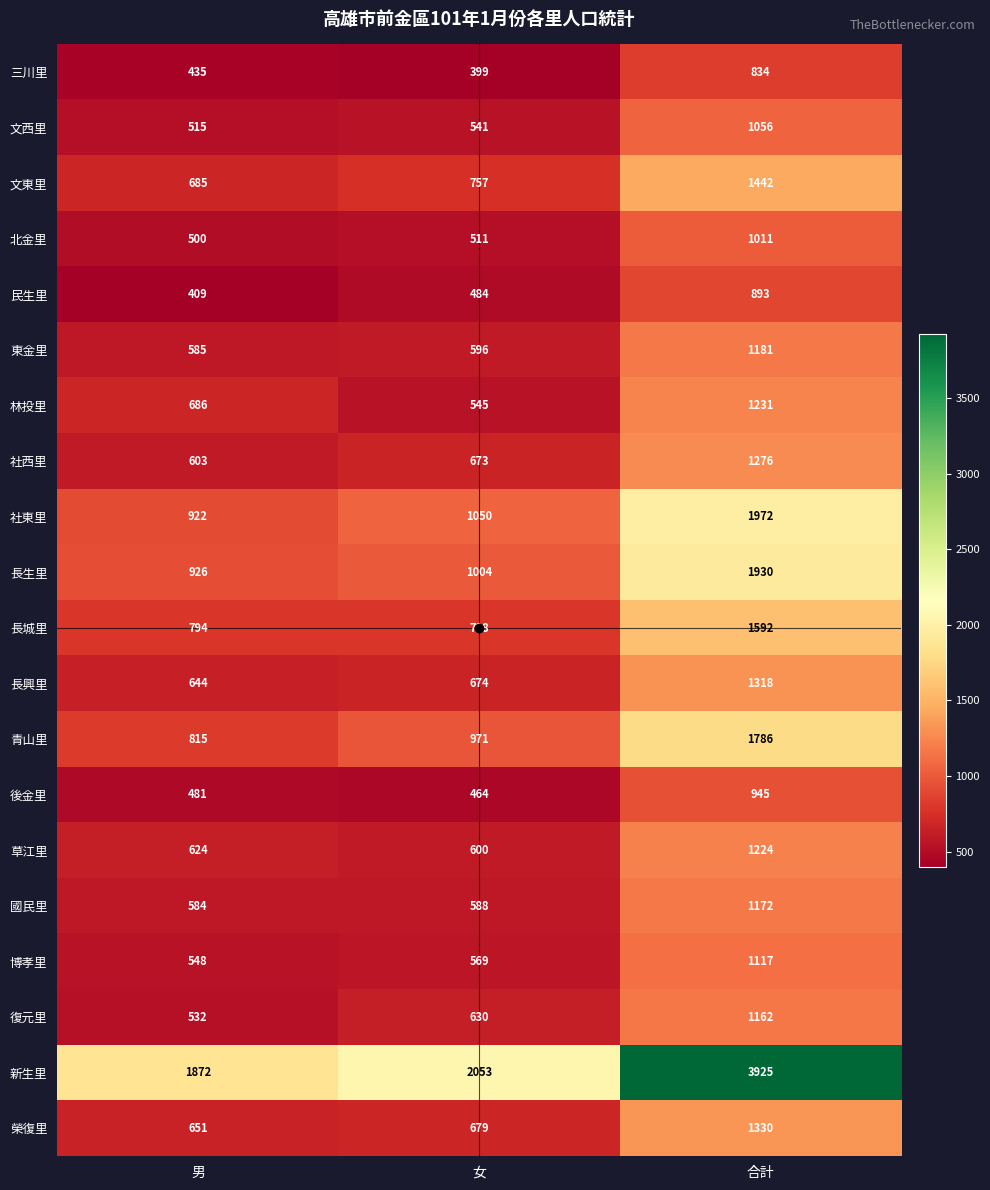

What is the spread (max minus min) of values at 男?

1463